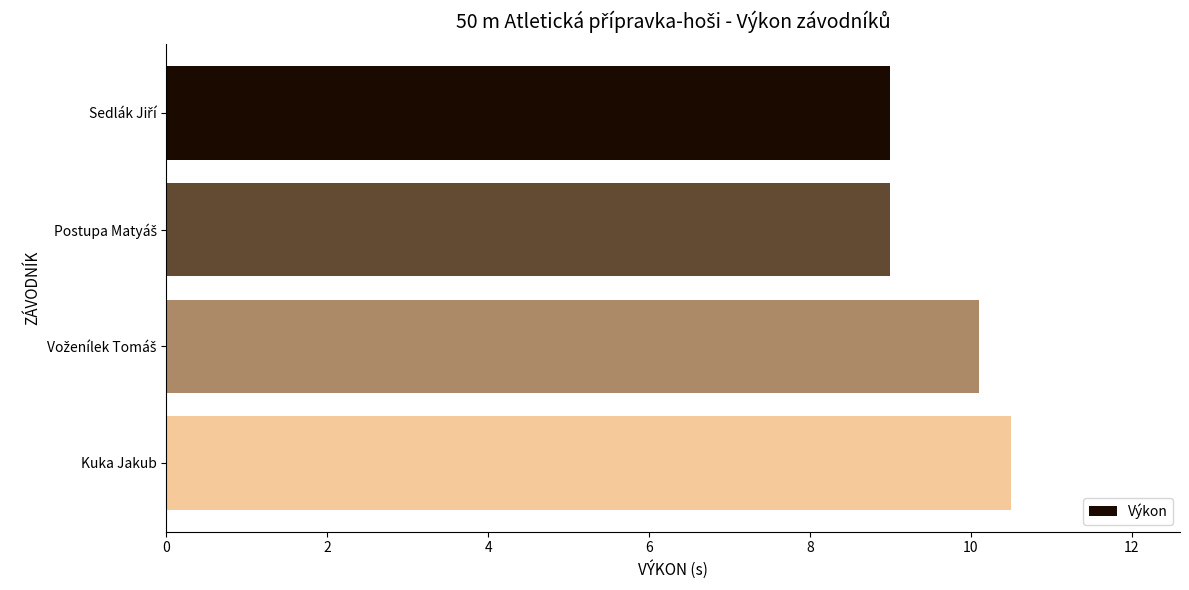

Reading top to bottom, list all the values displayed in this chart.

9.0	9.0	10.1	10.5